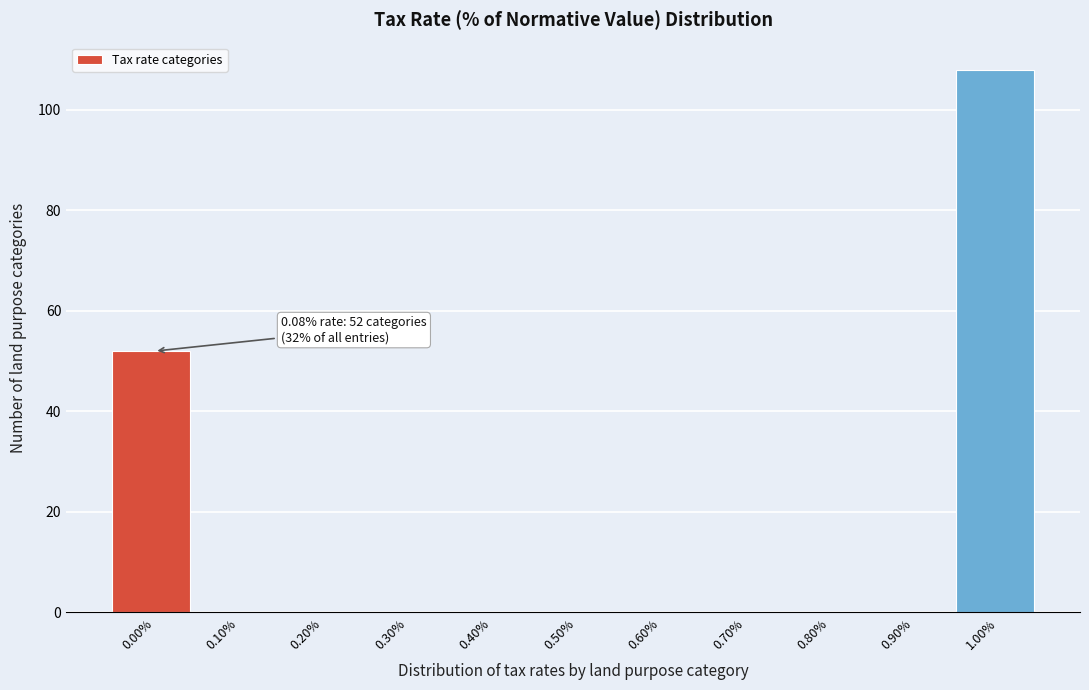

Reading left to right, what are all the values shown in this chart?

0.00%=52	0.10%=0	0.20%=0	0.30%=0	0.40%=0	0.50%=0	0.60%=0	0.70%=0	0.80%=0	0.90%=0	1.00%=108